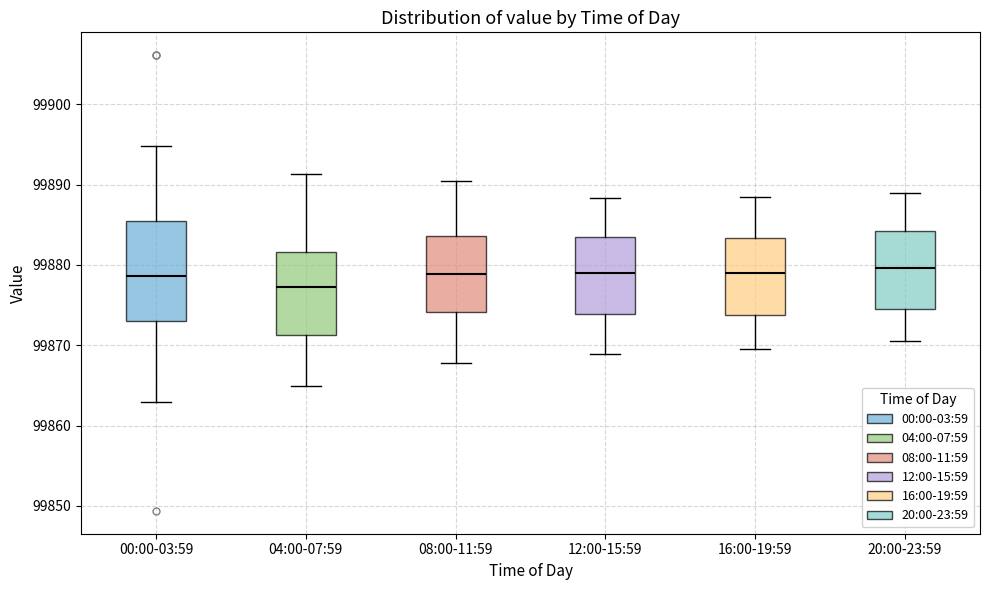

Reading left to right, transcribe this box plot: for each box, give where its median line is, the range the box spans, and where its two whiskers end, as read against the y-axis. The values are not printed on the chart, so give them approximately, as read against the axis.

00:00-03:59: median 99879, box 99873 to 99886, whiskers 99863 to 99895
04:00-07:59: median 99877, box 99871 to 99882, whiskers 99865 to 99891
08:00-11:59: median 99879, box 99874 to 99884, whiskers 99868 to 99891
12:00-15:59: median 99879, box 99874 to 99883, whiskers 99869 to 99888
16:00-19:59: median 99879, box 99874 to 99883, whiskers 99870 to 99888
20:00-23:59: median 99880, box 99874 to 99884, whiskers 99871 to 99889